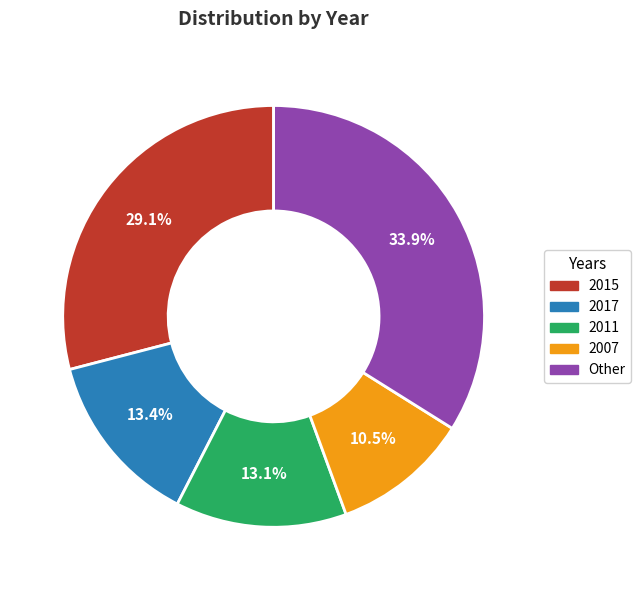

Does any single category account for the majority?

No